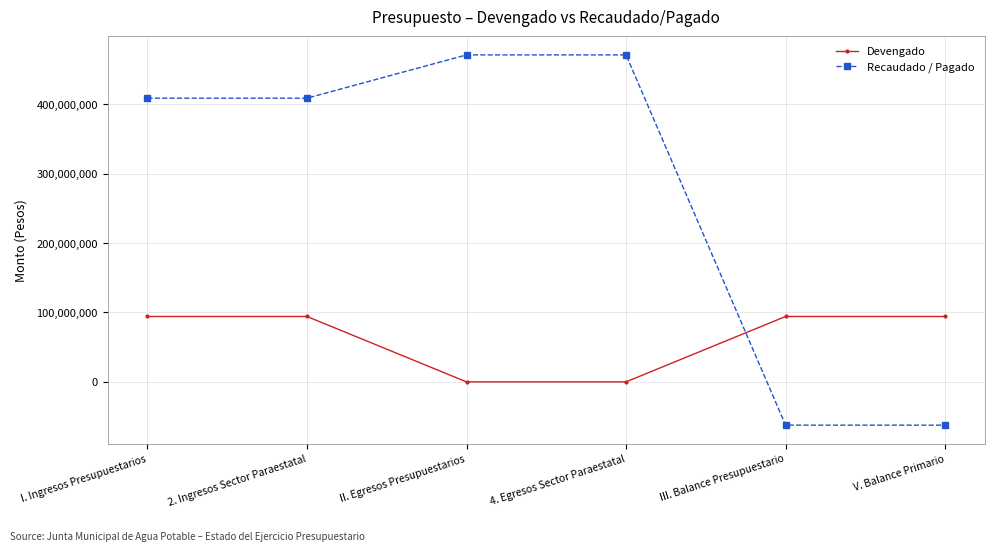

The value of Devengado at V. Balance Primario is 24162234.0. True or false?

False